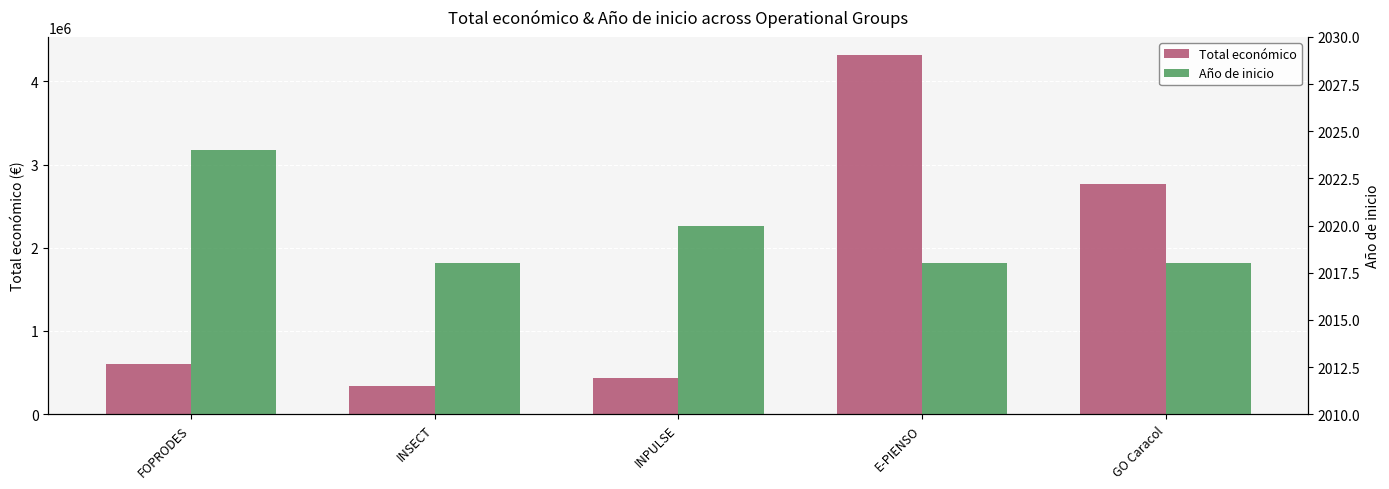

At how many categories does at least one series exceed 4253134?

1